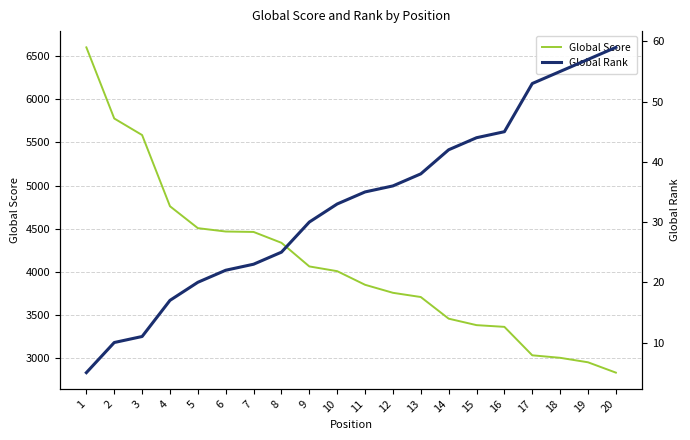

At how many categories does at least one series exceed 6534?

1